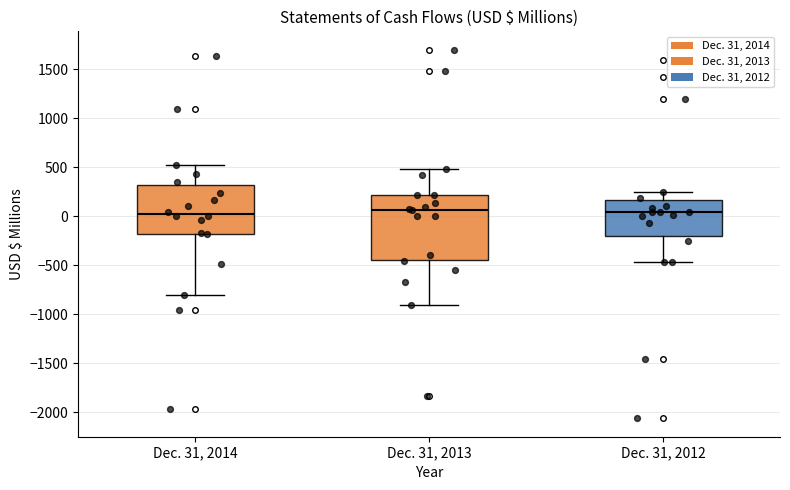

Where is the upper edge of the box for Dec. 31, 2012 on the y-axis? The values are not printed on the chart, so give them approximately, as read against the axis.

150